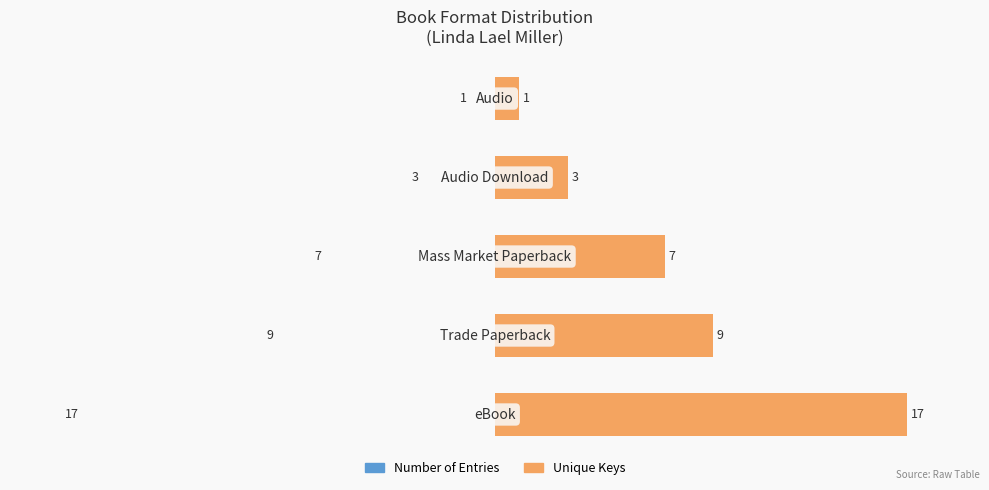

Count the Unique Keys values in the range 3 to 9.

3